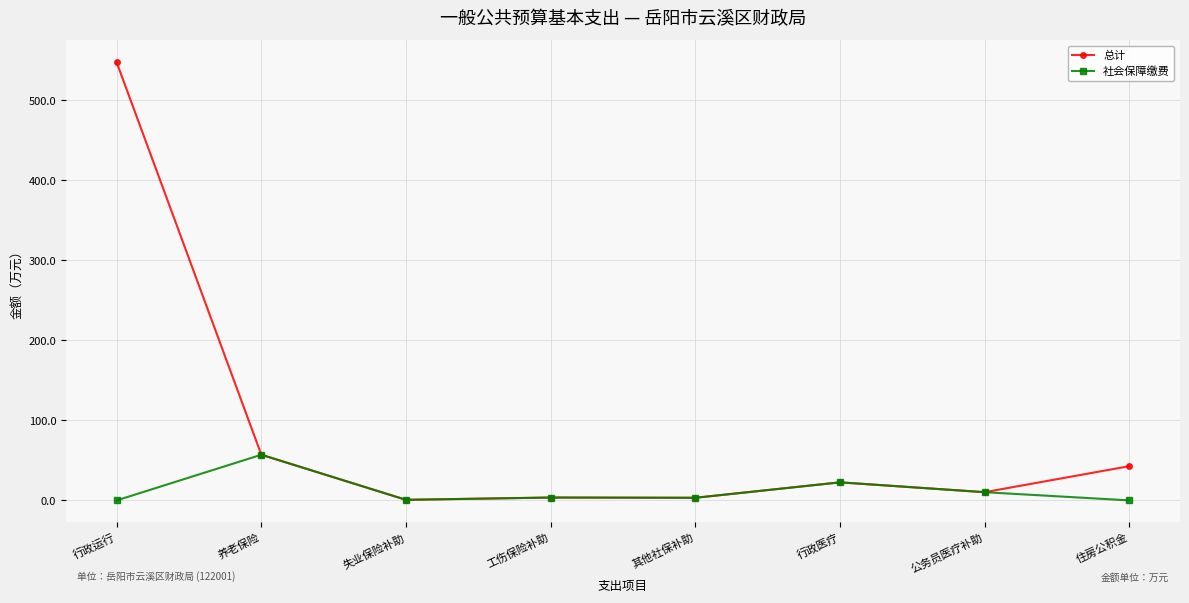

What is the highest value of the 总计 series?

547.5